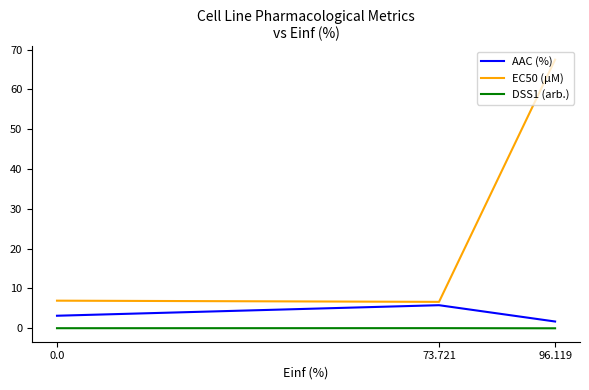

How many values in the AAC (%) series are below 3?

1